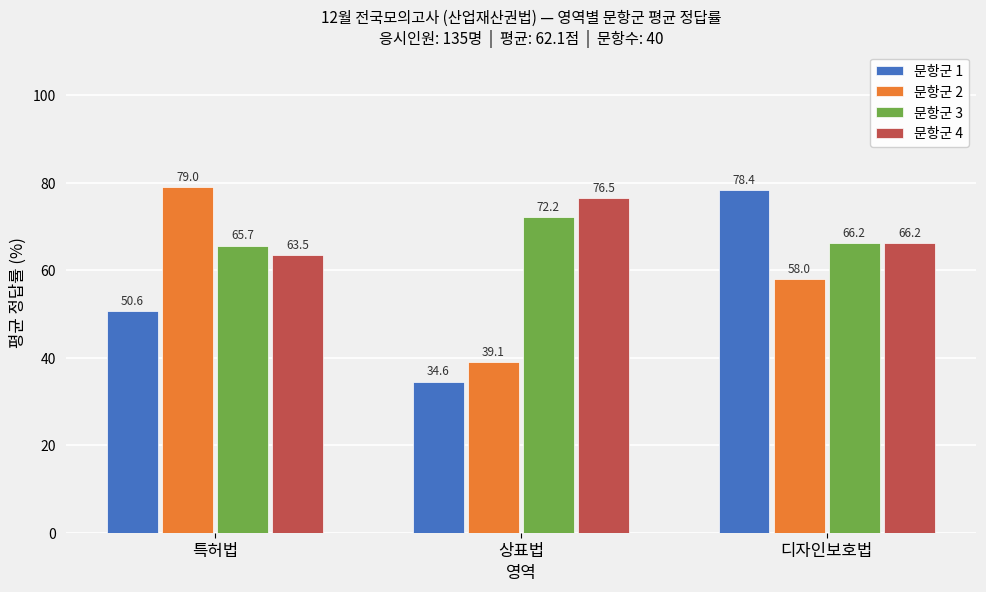

At which category is the sum across all series the highest?

디자인보호법